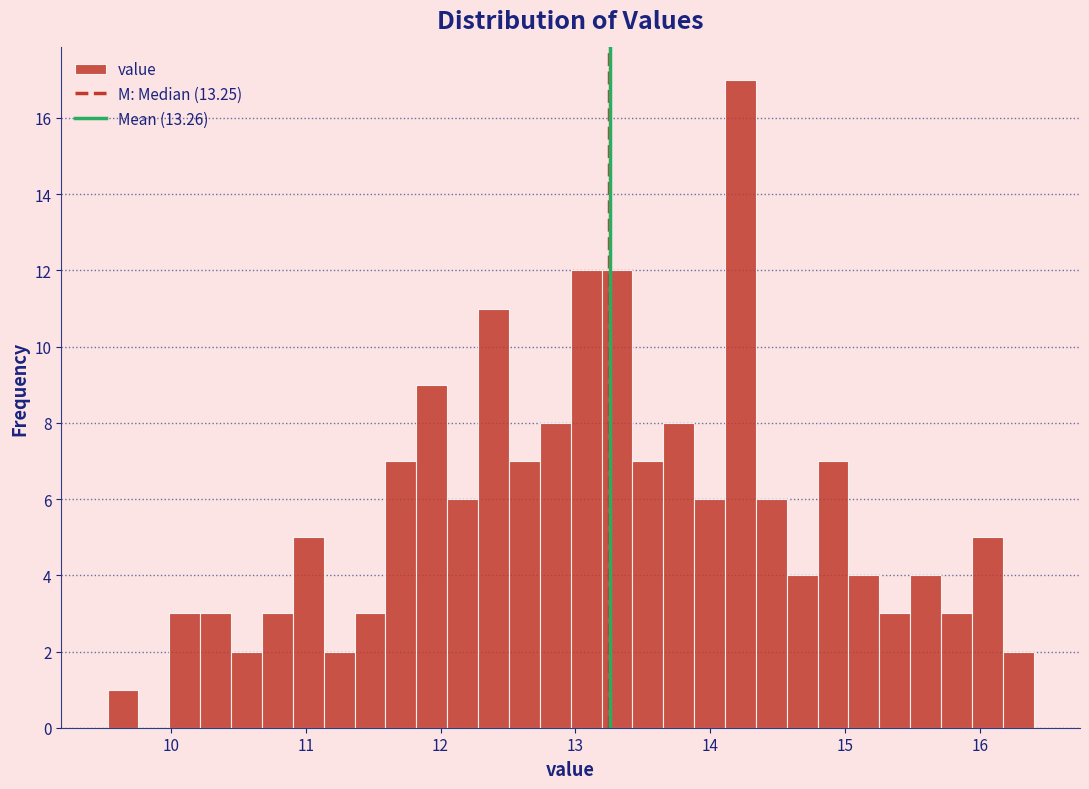

Read against the x-axis, roughly where is the centre of the tallest bar?

14.2